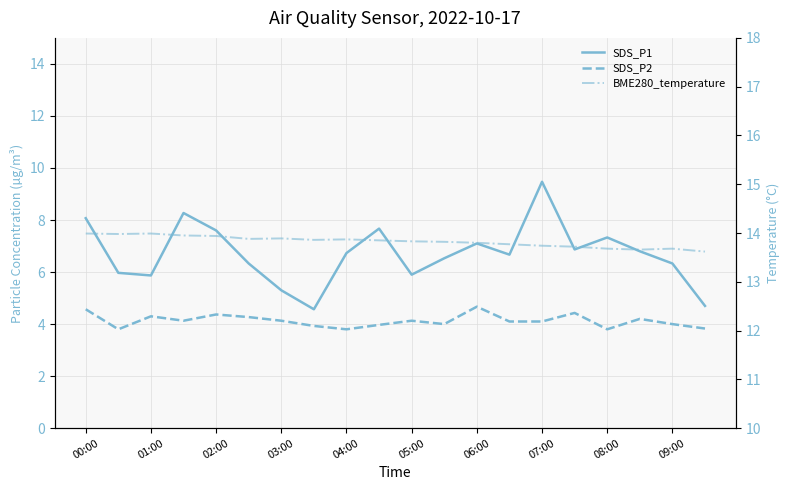

What position from the right is 07:00?

6